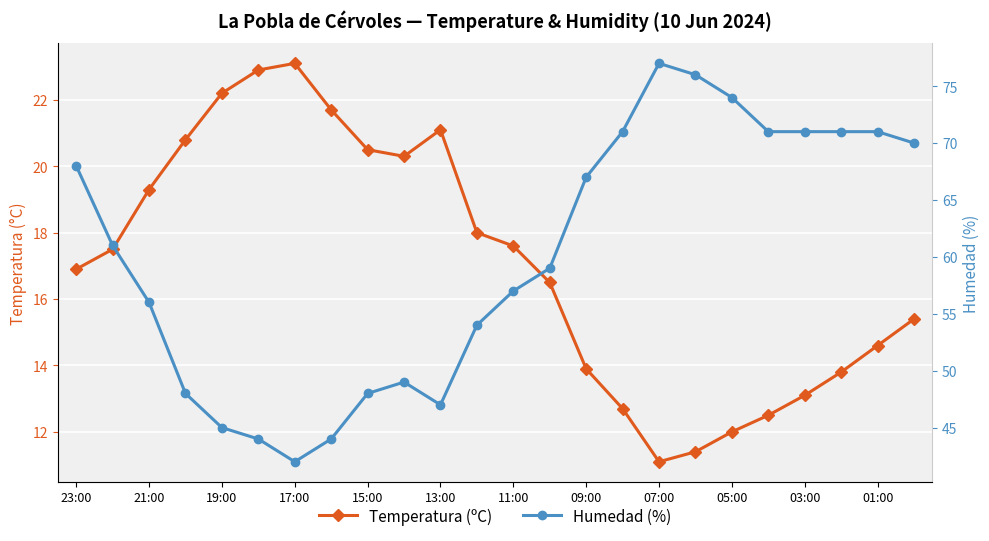

Which series has the largest range (max minus min)?

Humedad (%)